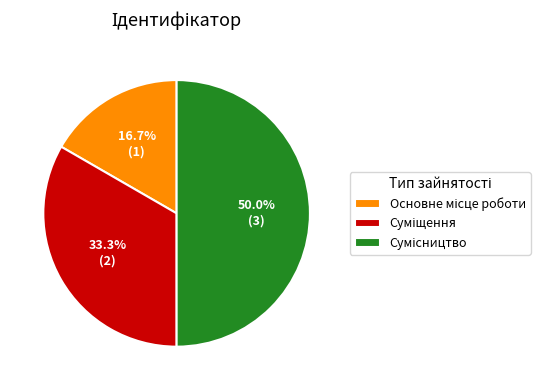

The Сумісництво slice represents 62% of the pie. True or false?

False